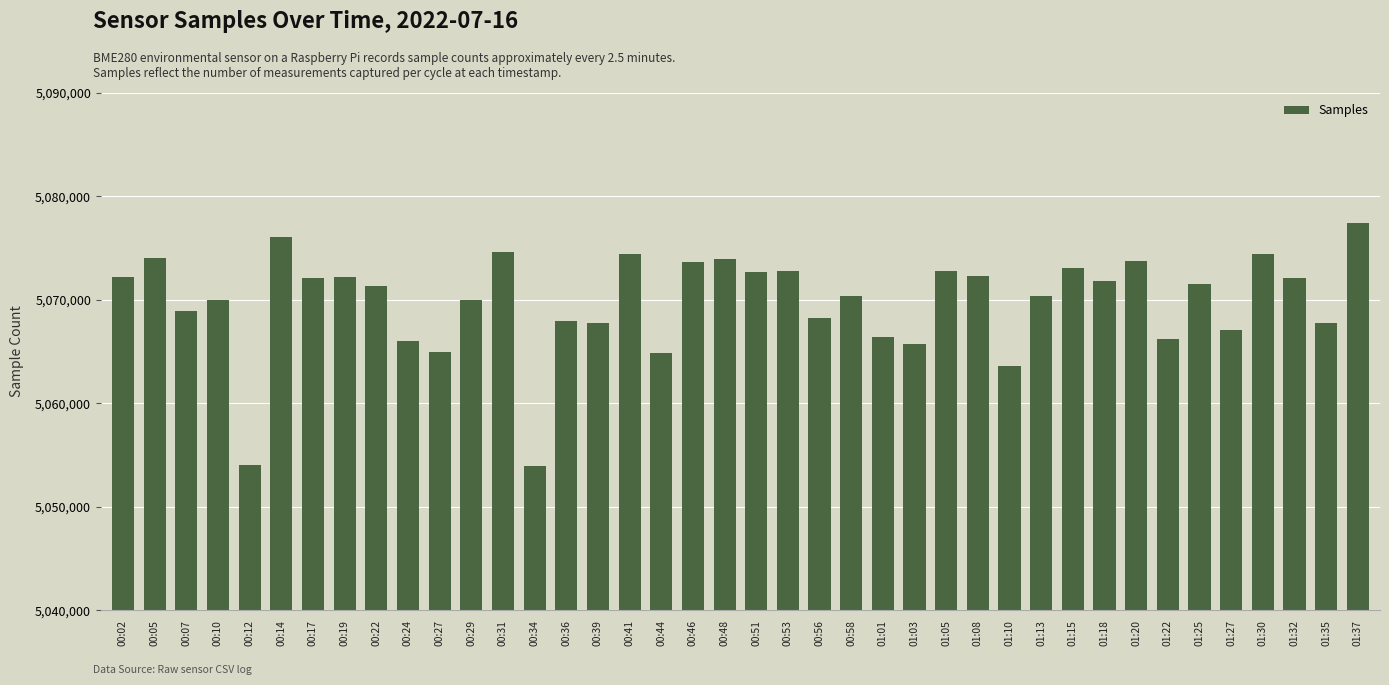

What is the change in value from 00:10 to 00:39?

-2316